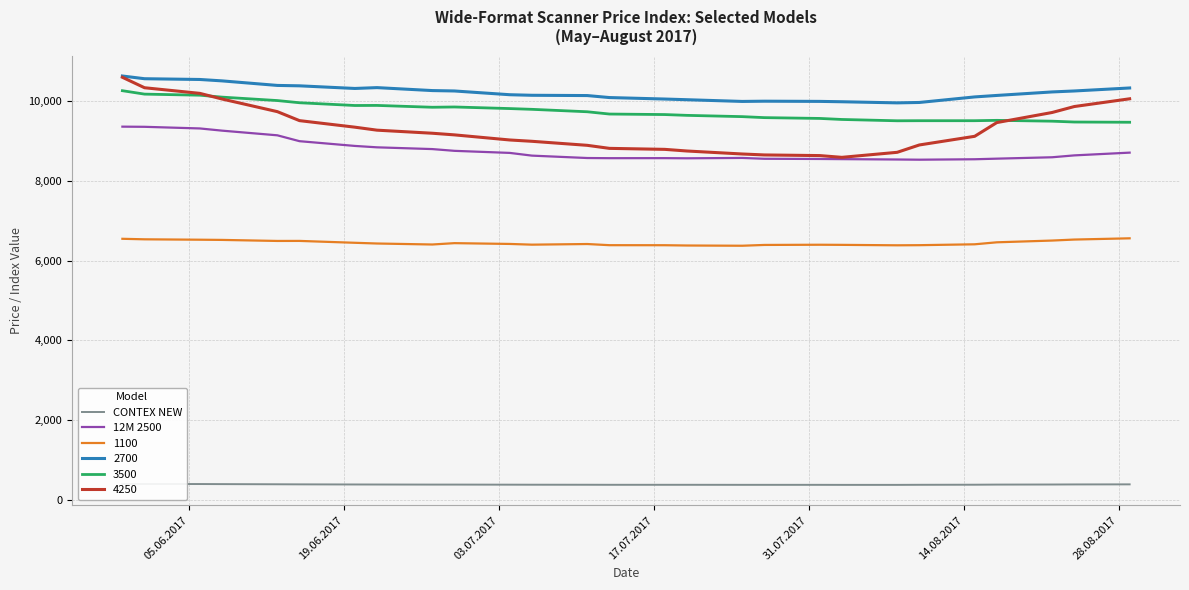

What is the maximum value for 1100?

6557